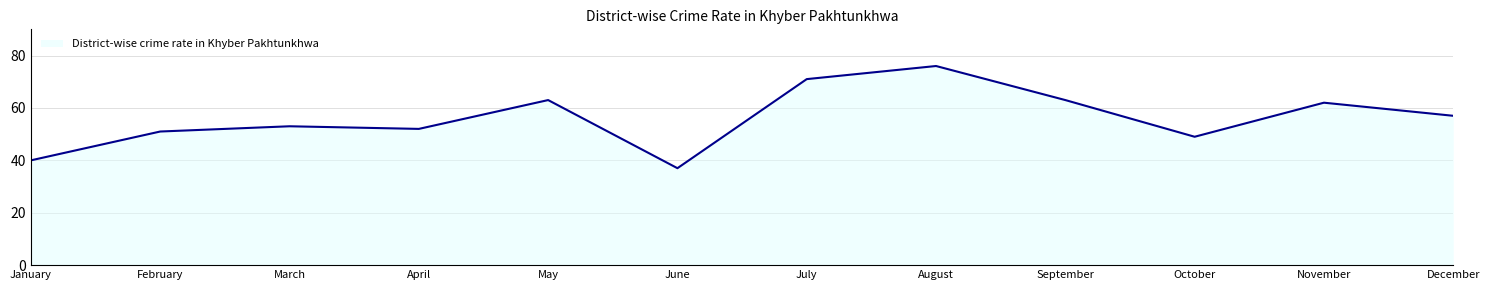

What is the smallest value displayed?

37